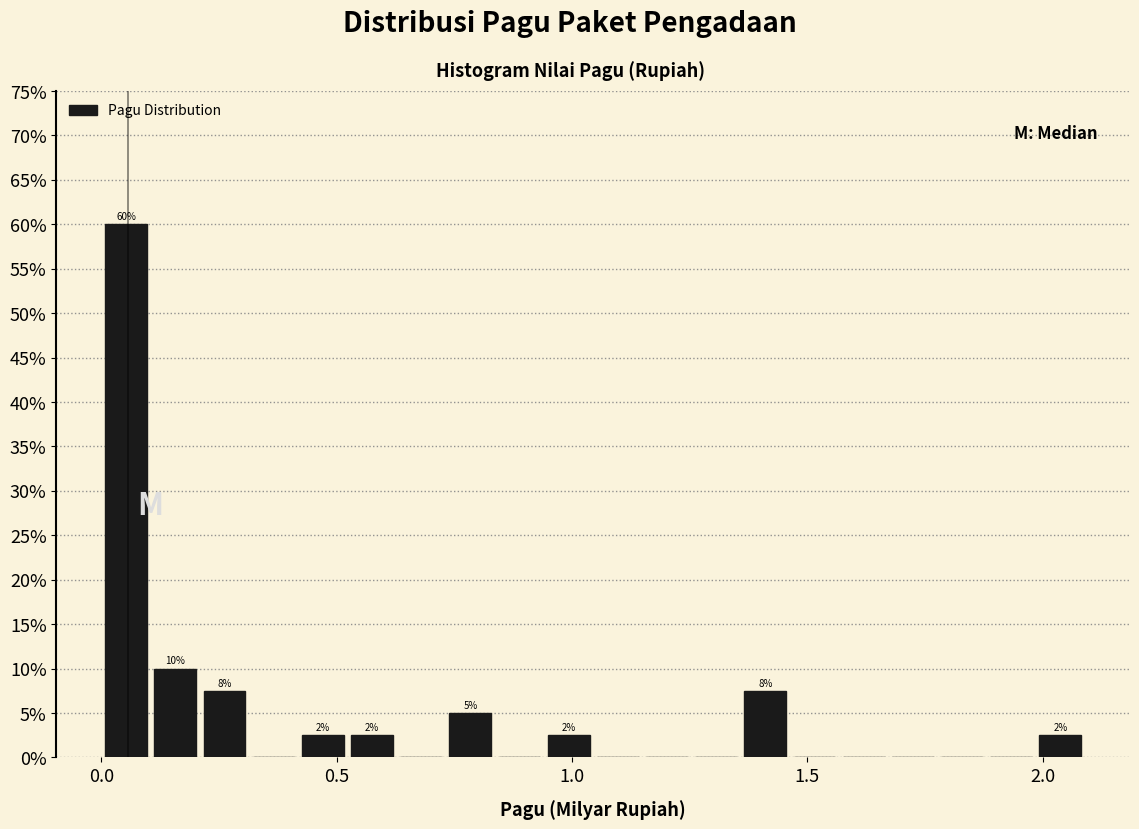

Read against the x-axis, roughly where is the centre of the tallest bar?

0.05